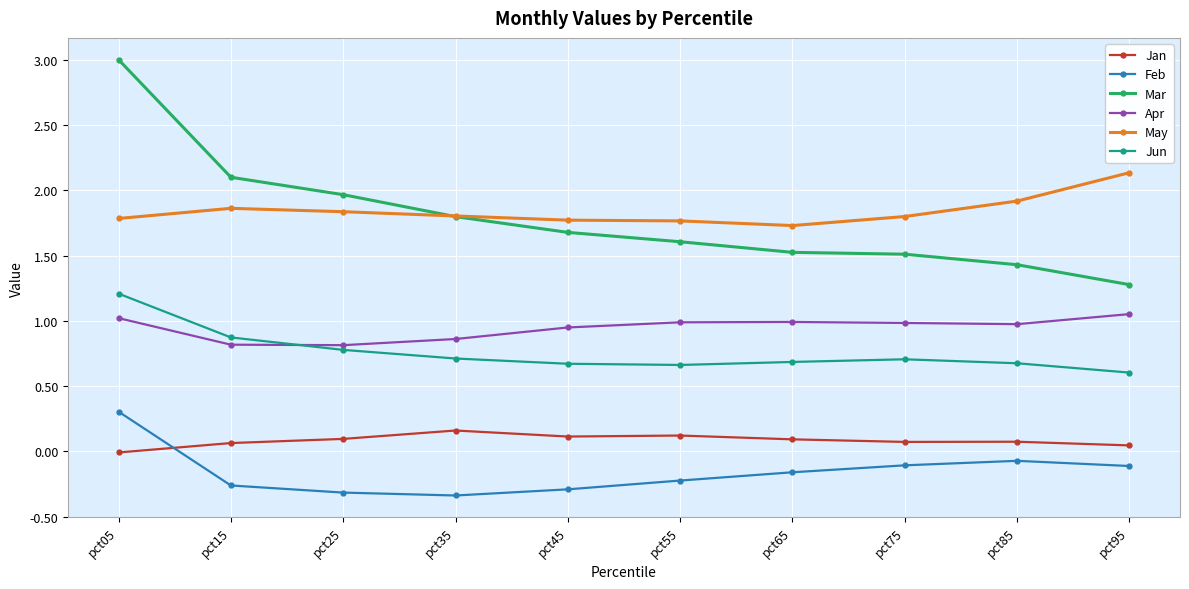

At which label is Mar closest to 2?

pct25